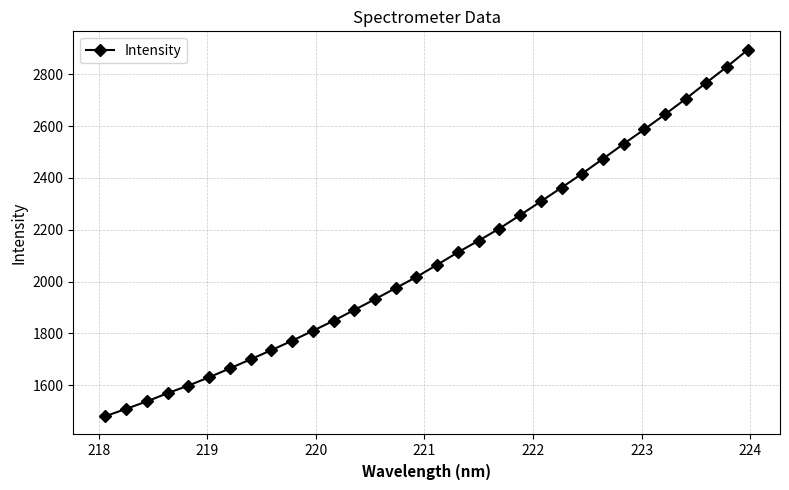

What is the value of the 19th point from the left?

2157.8